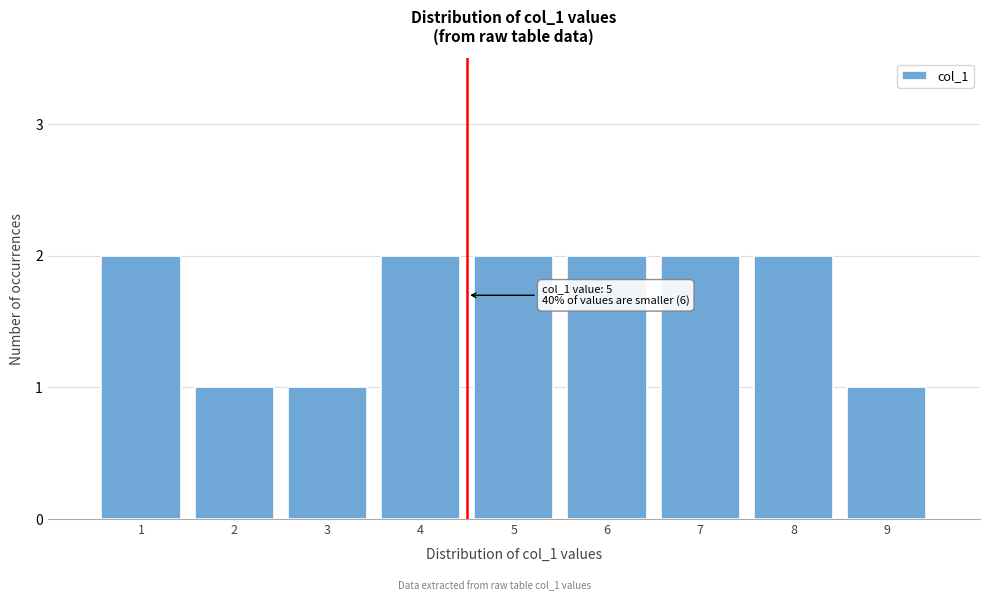

Reading left to right, list all the values displayed in this chart.

2	1	1	2	2	2	2	2	1